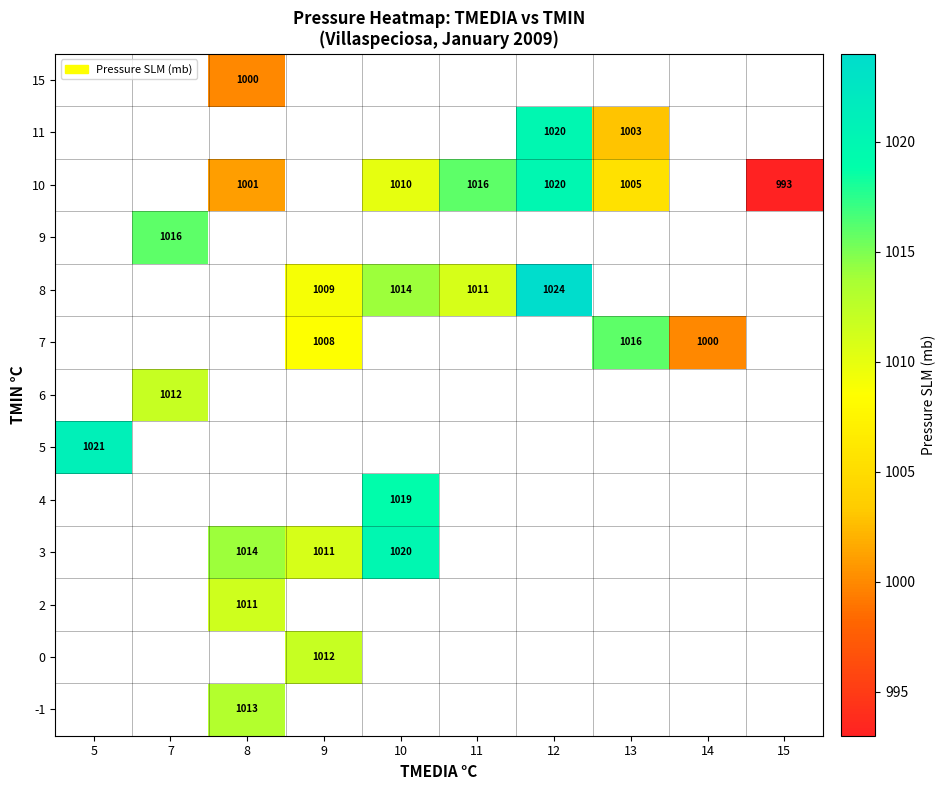

The 11 series shows 1020 at 12. True or false?

True